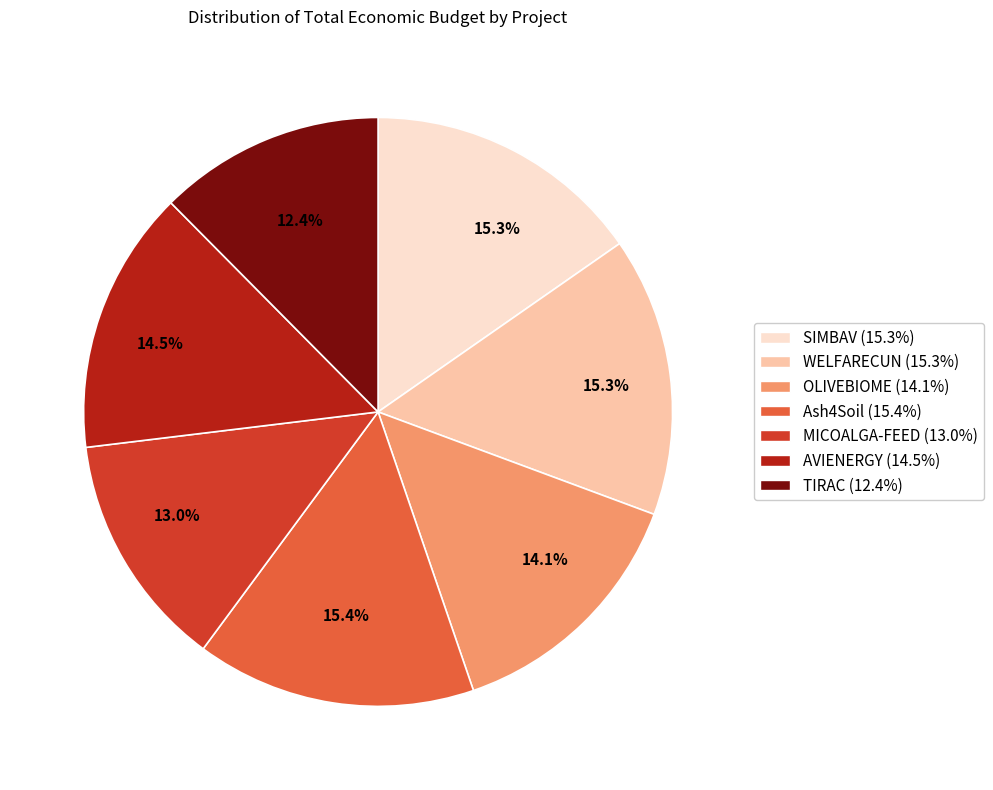

The OLIVEBIOME slice represents 20% of the pie. True or false?

False